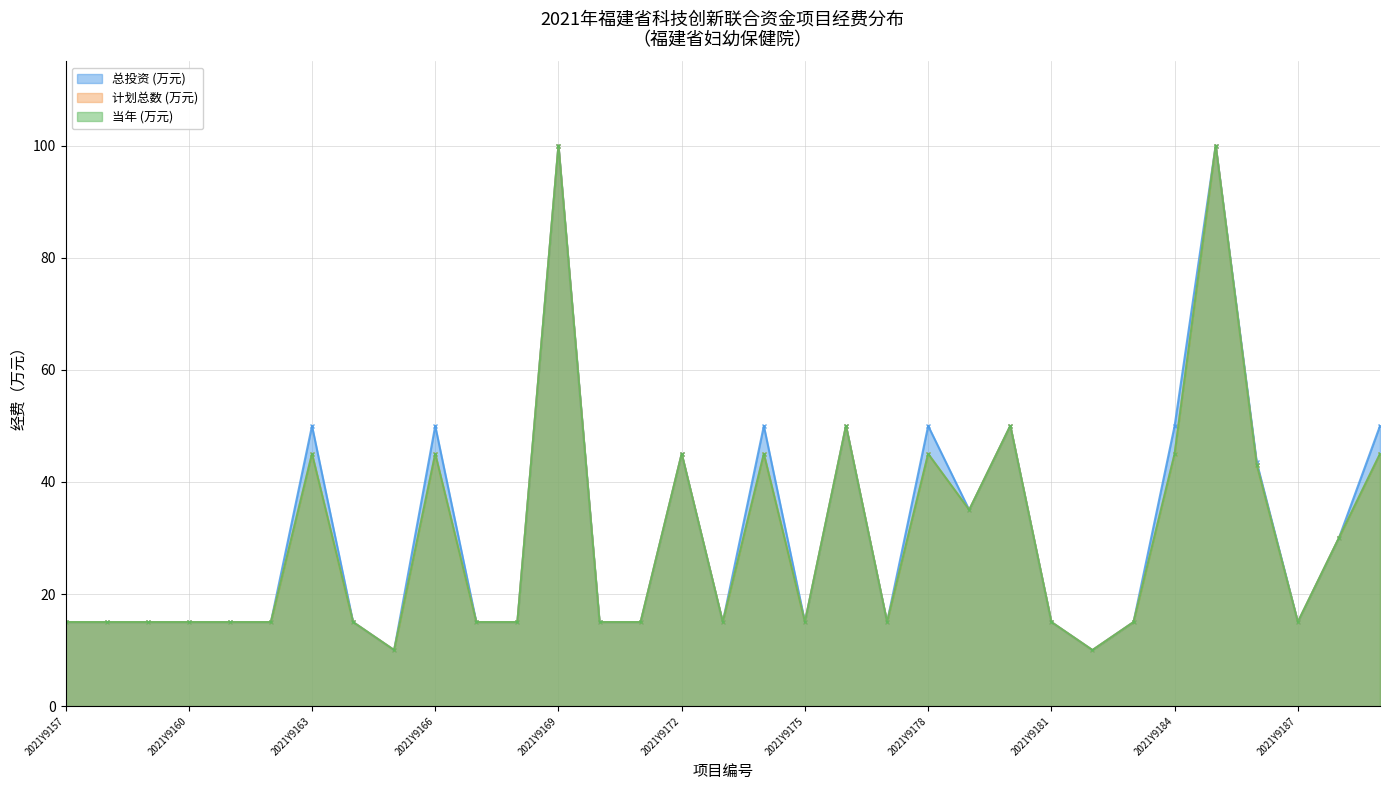

Between 2021Y9185 and 2021Y9188, which is larger?

2021Y9185